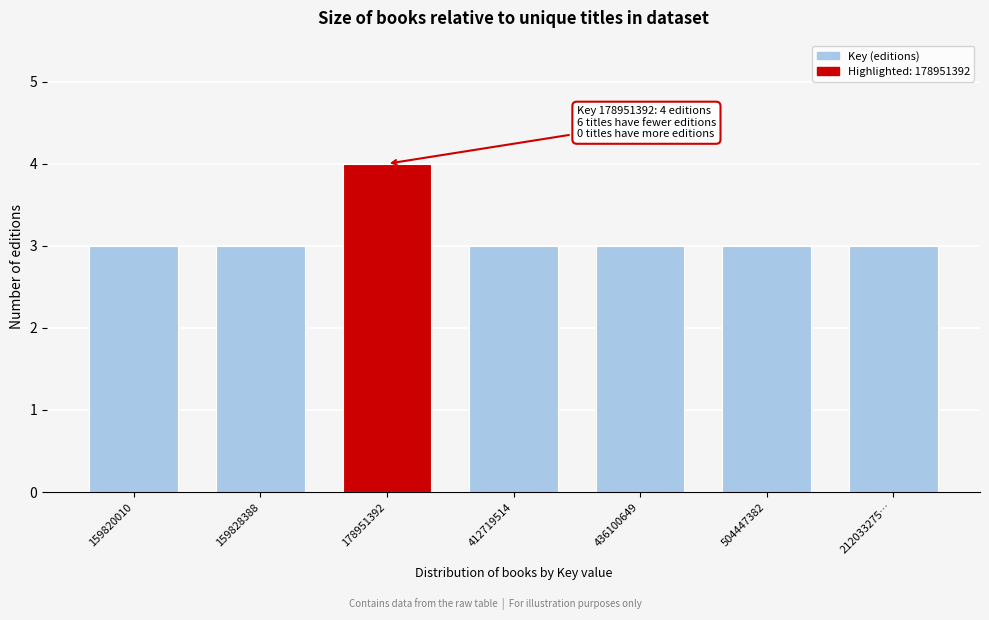

Reading left to right, list all the values displayed in this chart.

159820010=3	159828388=3	178951392=4	412719514=3	436100649=3	504447382=3	212033275…=3